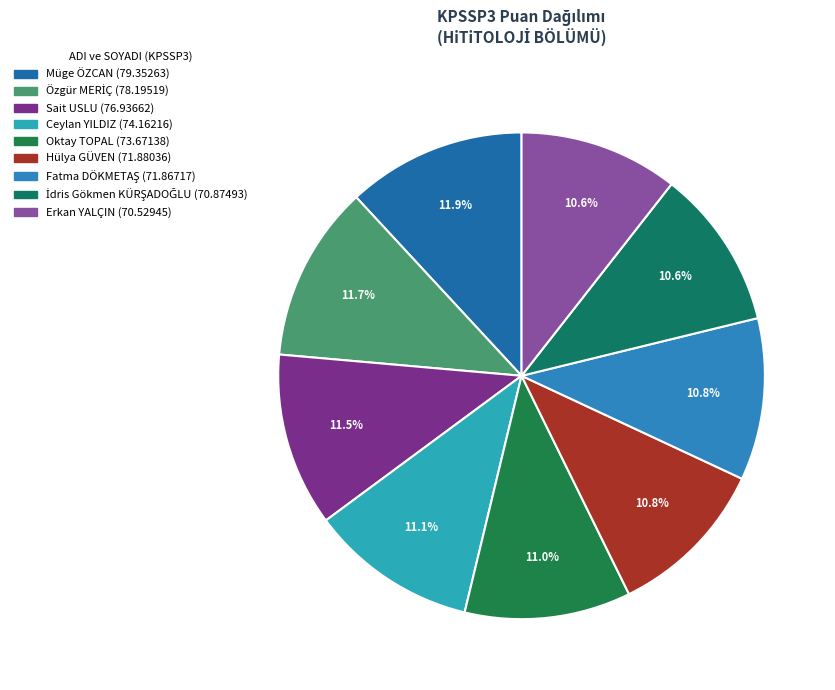

Is there a majority slice in this chart?

No